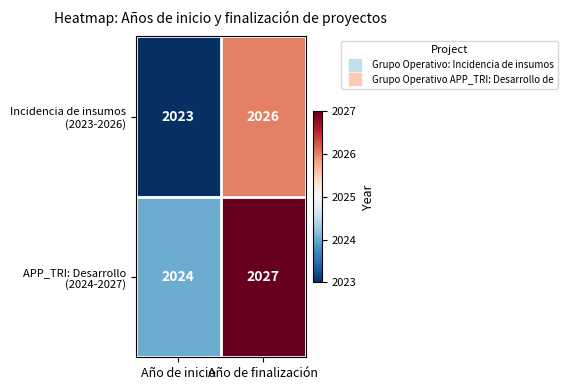

At how many categories does at least one series exceed 2023?

2